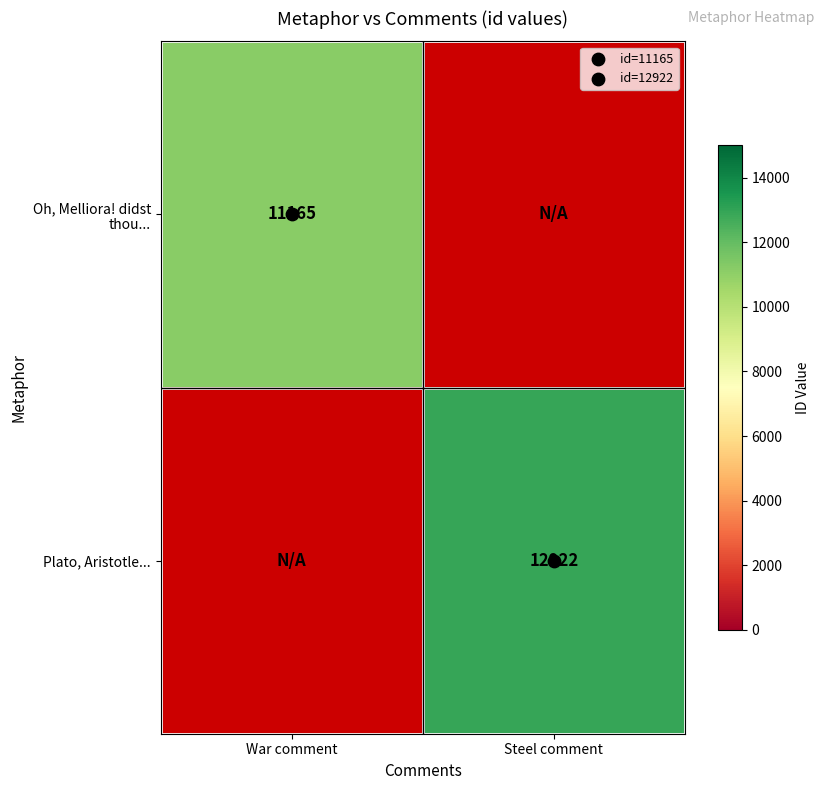

How many distinct data groups are displayed?

2